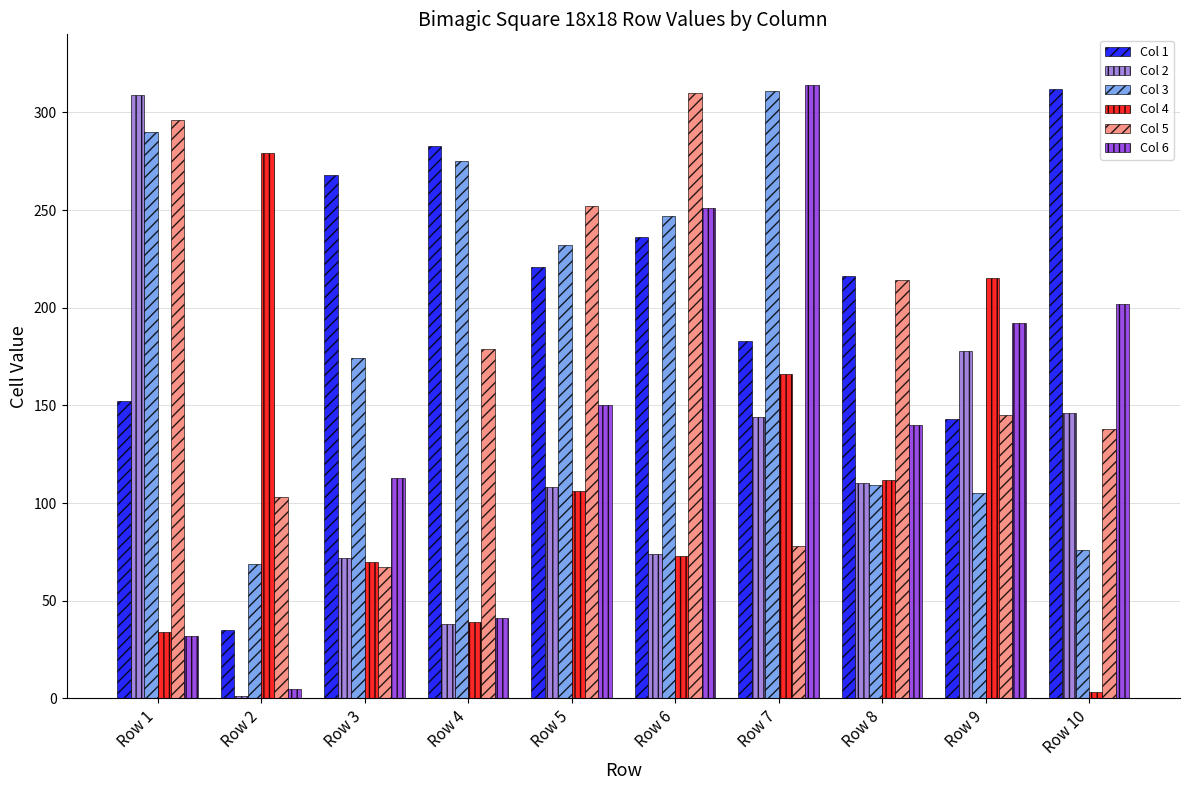

Which series changed the most between Row 6 and Row 7?

Col 5